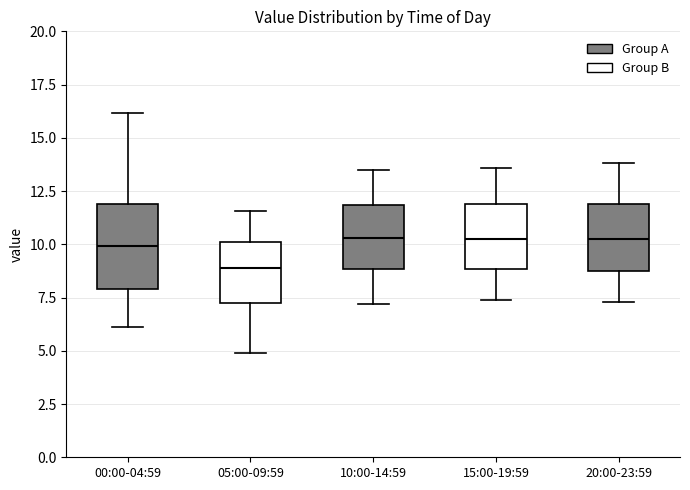

Reading left to right, transcribe this box plot: for each box, give where its median line is, the range the box spans, and where its two whiskers end, as read against the y-axis. The values are not printed on the chart, so give them approximately, as read against the axis.

00:00-04:59: median 10.0, box 8.0 to 12.0, whiskers 6.0 to 16.0
05:00-09:59: median 9.0, box 7.0 to 10.0, whiskers 5.0 to 11.5
10:00-14:59: median 10.5, box 9.0 to 12.0, whiskers 7.0 to 13.5
15:00-19:59: median 10.5, box 9.0 to 12.0, whiskers 7.5 to 13.5
20:00-23:59: median 10.5, box 9.0 to 12.0, whiskers 7.5 to 14.0